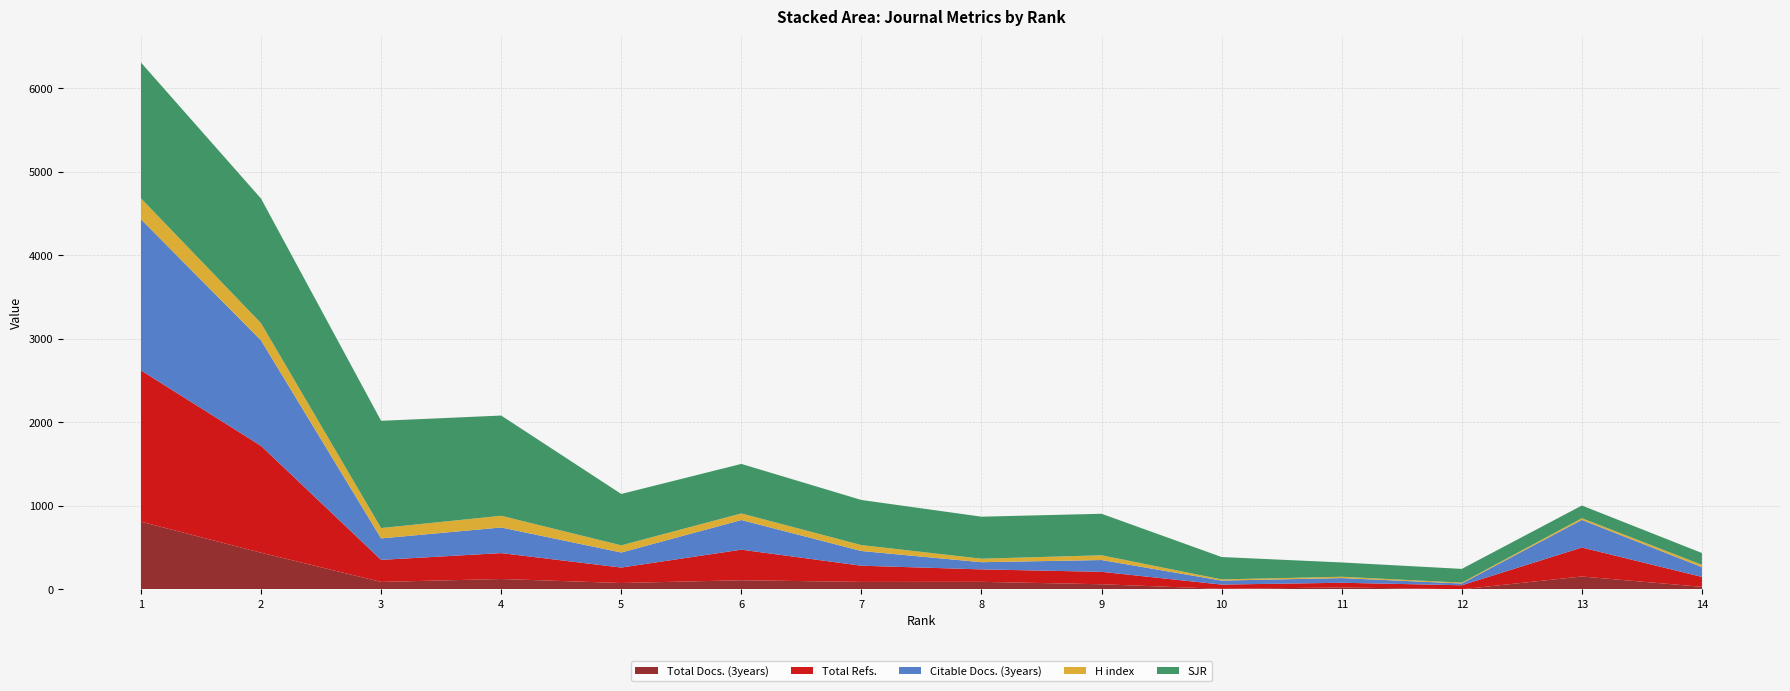

Reading left to right, what are all the values shown in this chart?

Total Docs. (3years): 809	438	88	123	75	108	88	89	60	5	22	0	153	29
Total Refs.: 1812	1279	264	310	185	366	194	149	149	51	56	48	347	119
Citable Docs. (3years): 1809	1263	257	307	180	355	176	86	141	48	56	21	331	117
H index: 251	206	124	140	86	79	71	42	57	14	16	10	20	27
SJR: 1626	1492	1284	1200	615	593	540	503	497	268	171	165	152	142